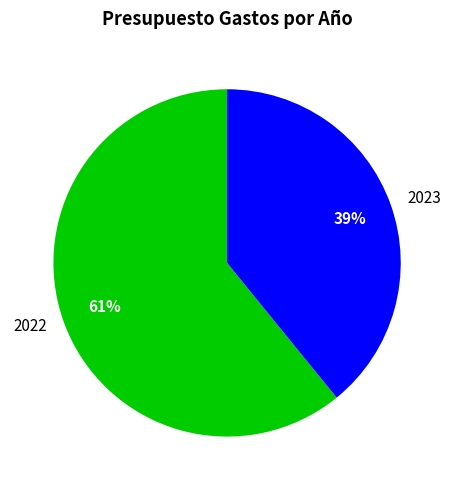

Do 2022 and 2023 together represent more than half of the pie?

Yes